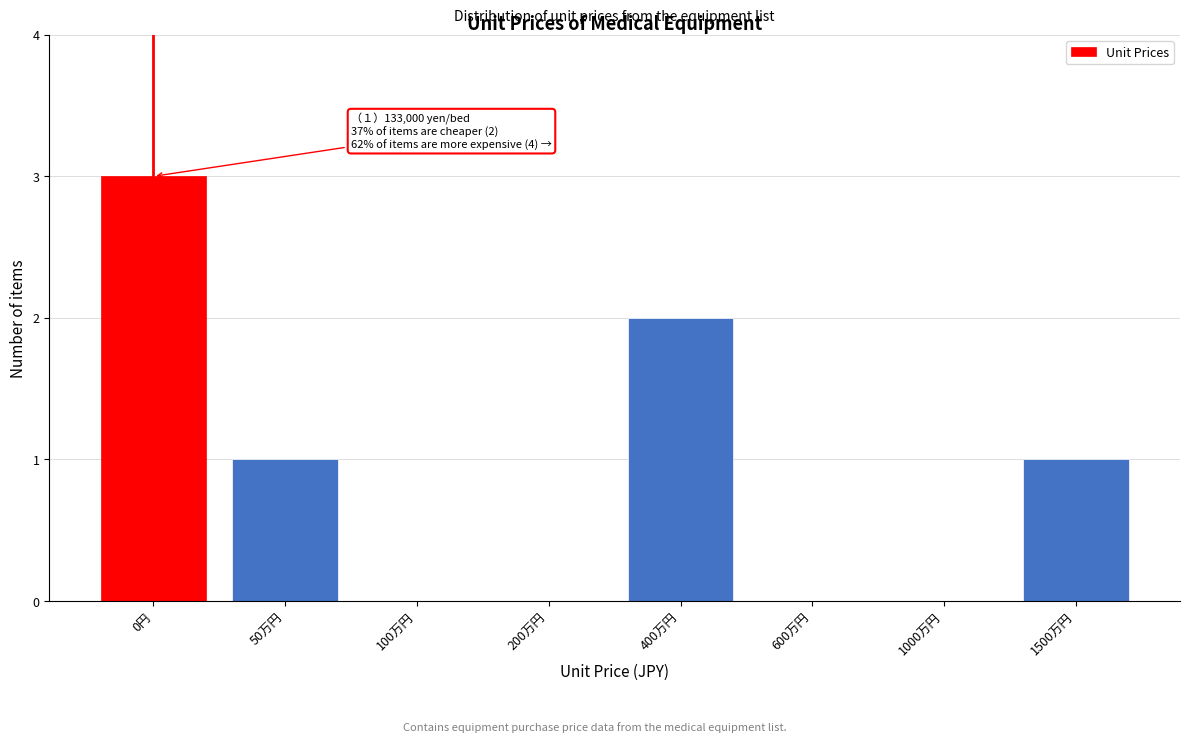

Reading left to right, what are all the values shown in this chart?

0円=3	50万円=1	100万円=0	200万円=0	400万円=2	600万円=0	1000万円=0	1500万円=1